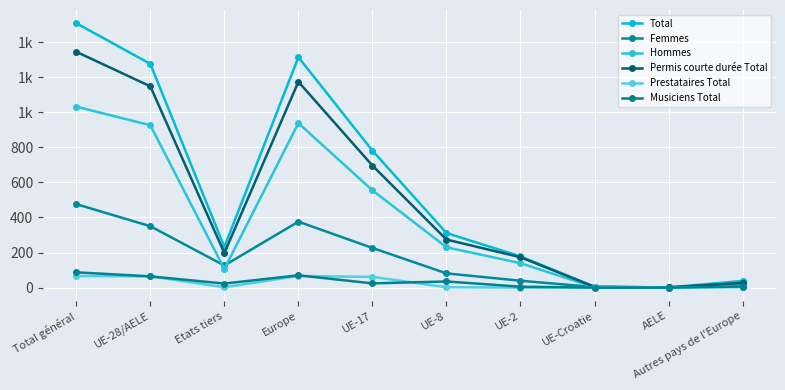

How many data points in Prestataires Total are above 2?

4